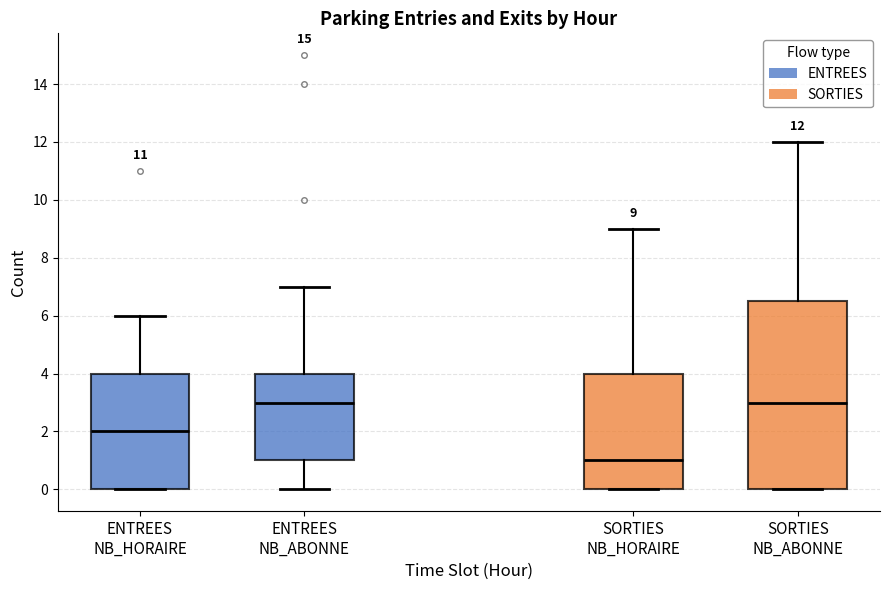

Which box is the tallest, from its lower edge to its upper edge?

SORTIES NB_ABONNE